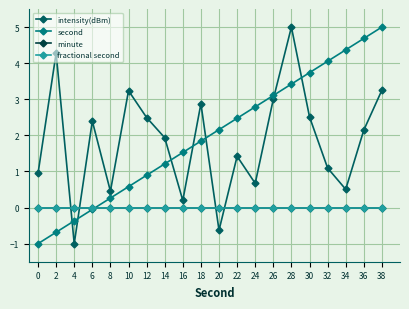

What is the difference between the maximum and minimum values in the intensity(dBm) series?

6.0